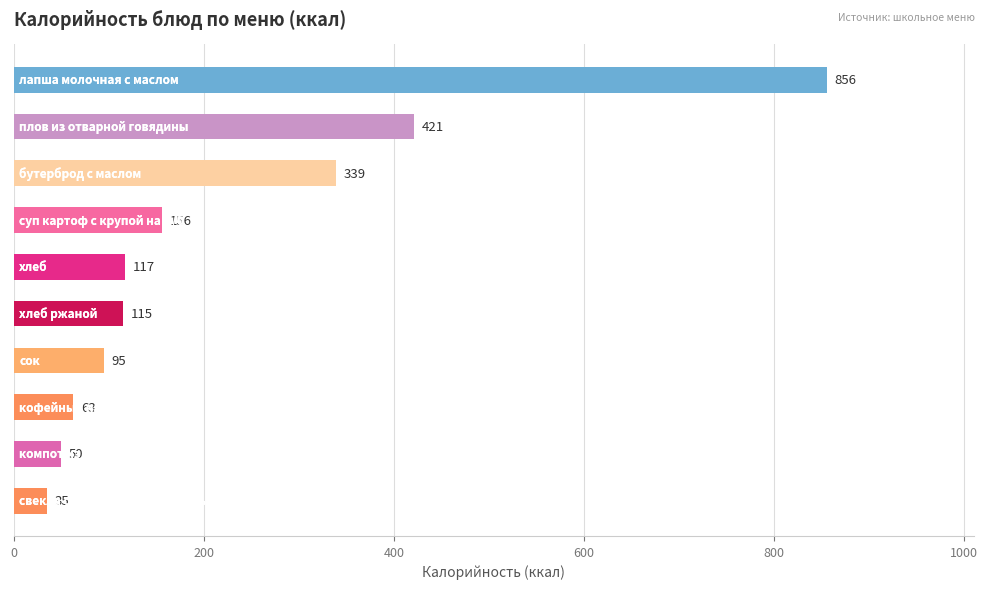

What is the value of the 9th bar from the top?

50